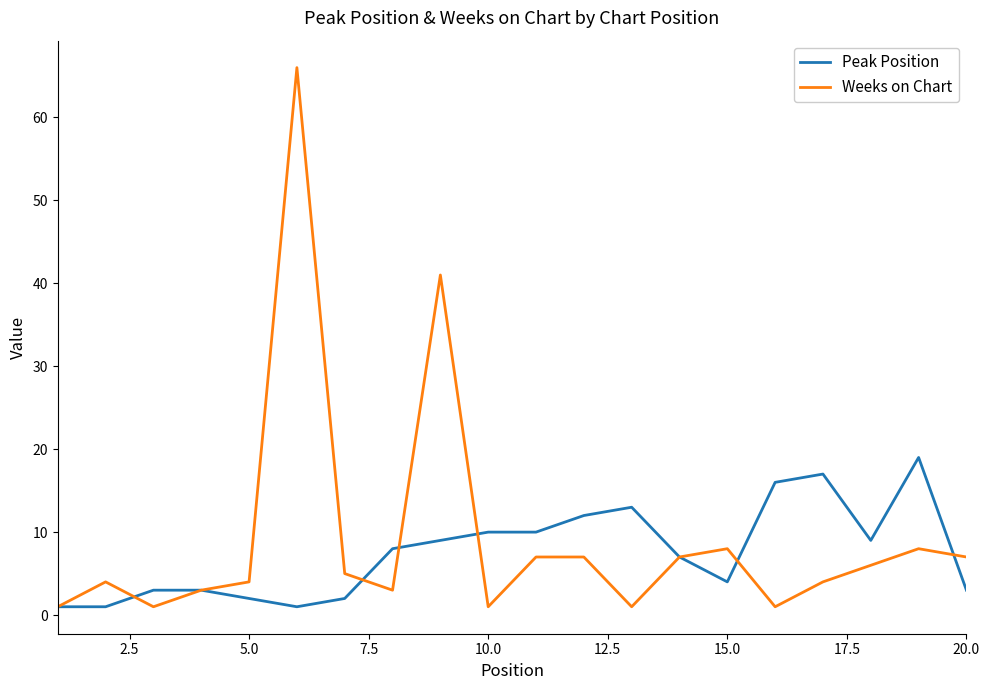

Reading left to right, extract all data points from this chart.

Peak Position: 1	1	3	3	2	1	2	8	9	10	10	12	13	7	4	16	17	9	19	3
Weeks on Chart: 1	4	1	3	4	66	5	3	41	1	7	7	1	7	8	1	4	6	8	7